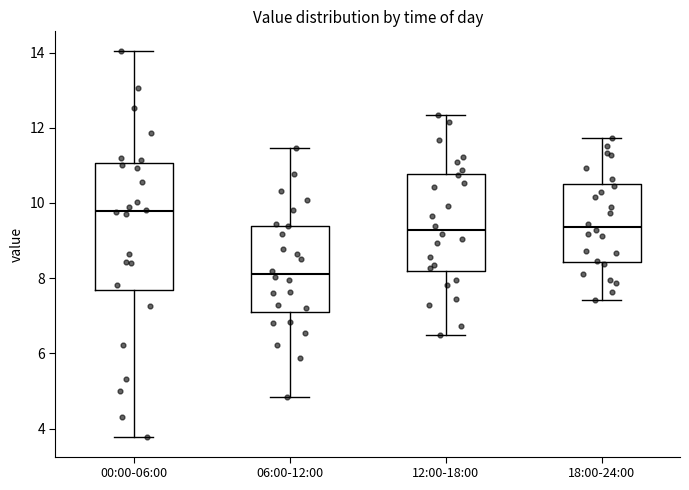

Which box's median line is the highest?

00:00-06:00